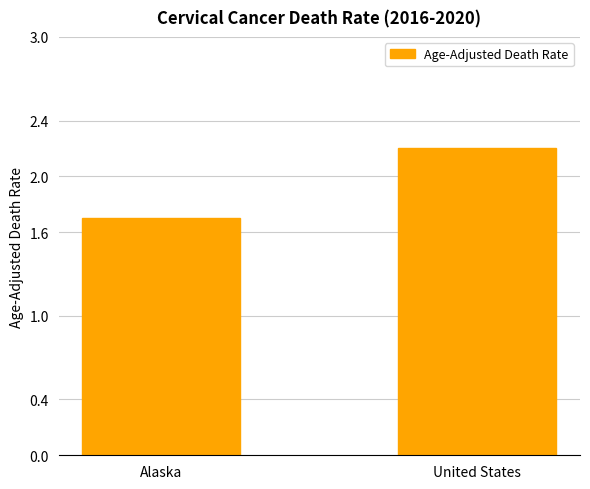

Which category has the lowest value across all series?

Alaska